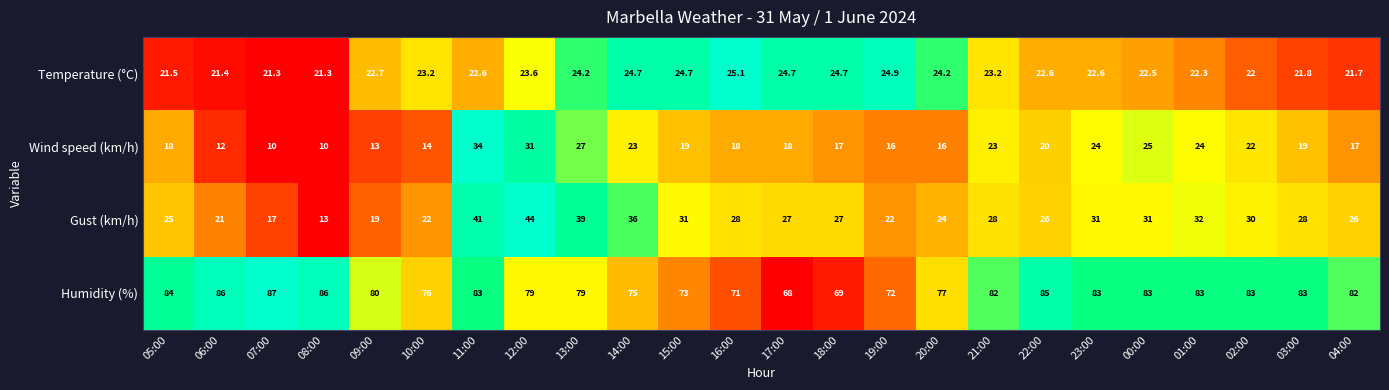

Is it true that Gust (km/h) equals 44.0 at 12:00?

True